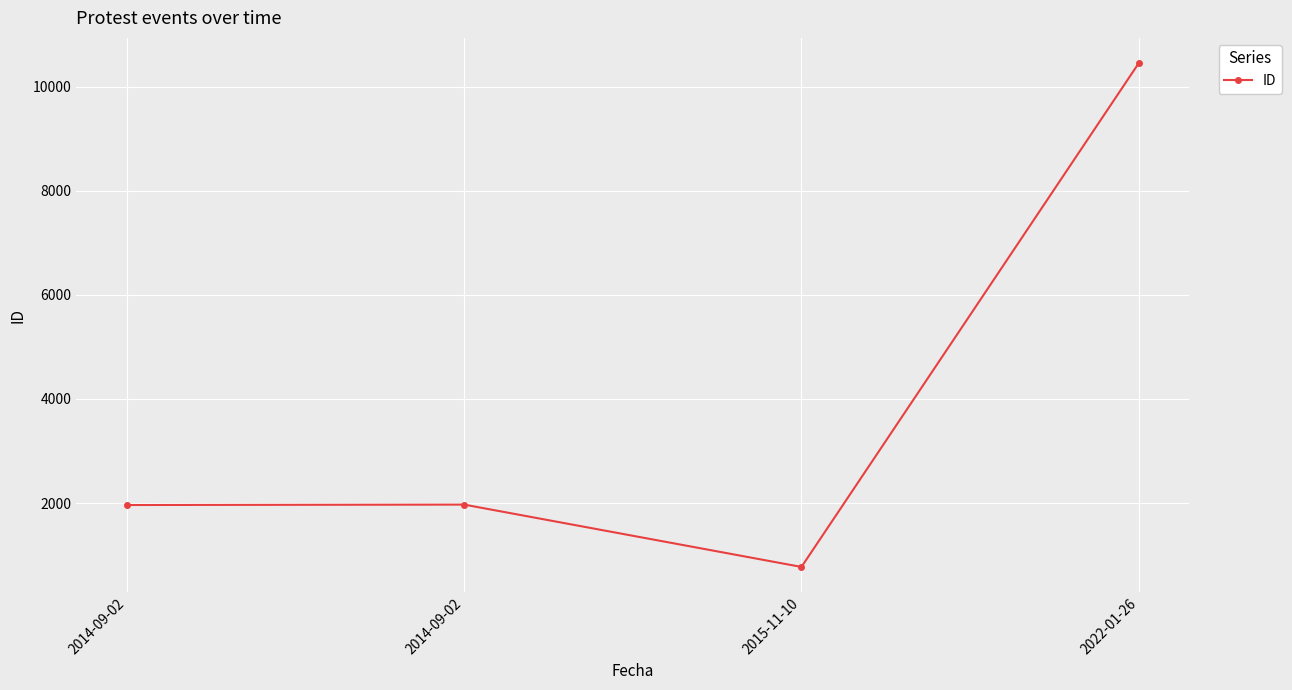

At which category does the chart reach its minimum across all series?

2015-11-10